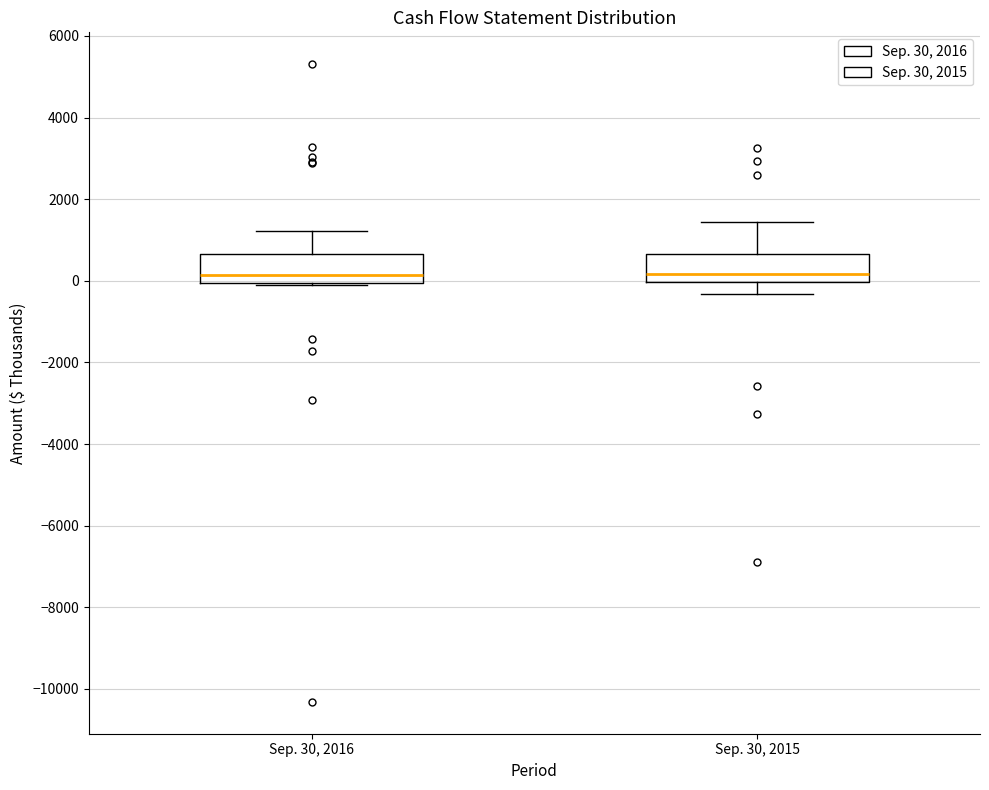

Reading left to right, read every box against the y-axis: the position of its median line, the range the box covers, and the ends of its whiskers. The values are not printed on the chart, so give them approximately, as read against the axis.

Sep. 30, 2016: median 200, box 0 to 600, whiskers -200 to 1200
Sep. 30, 2015: median 200, box 0 to 600, whiskers -400 to 1400